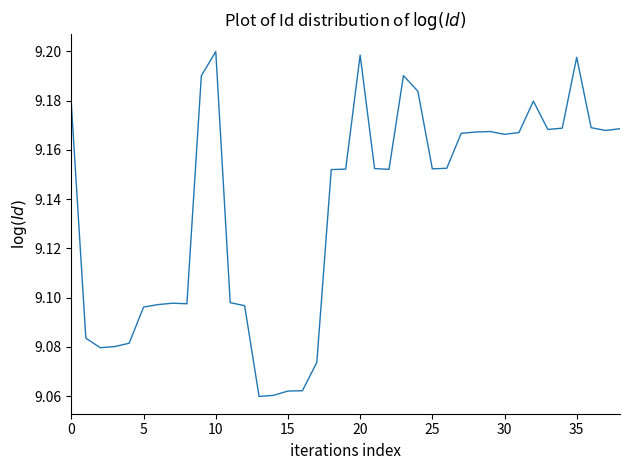

What is the label of the 22nd point from the right?

17